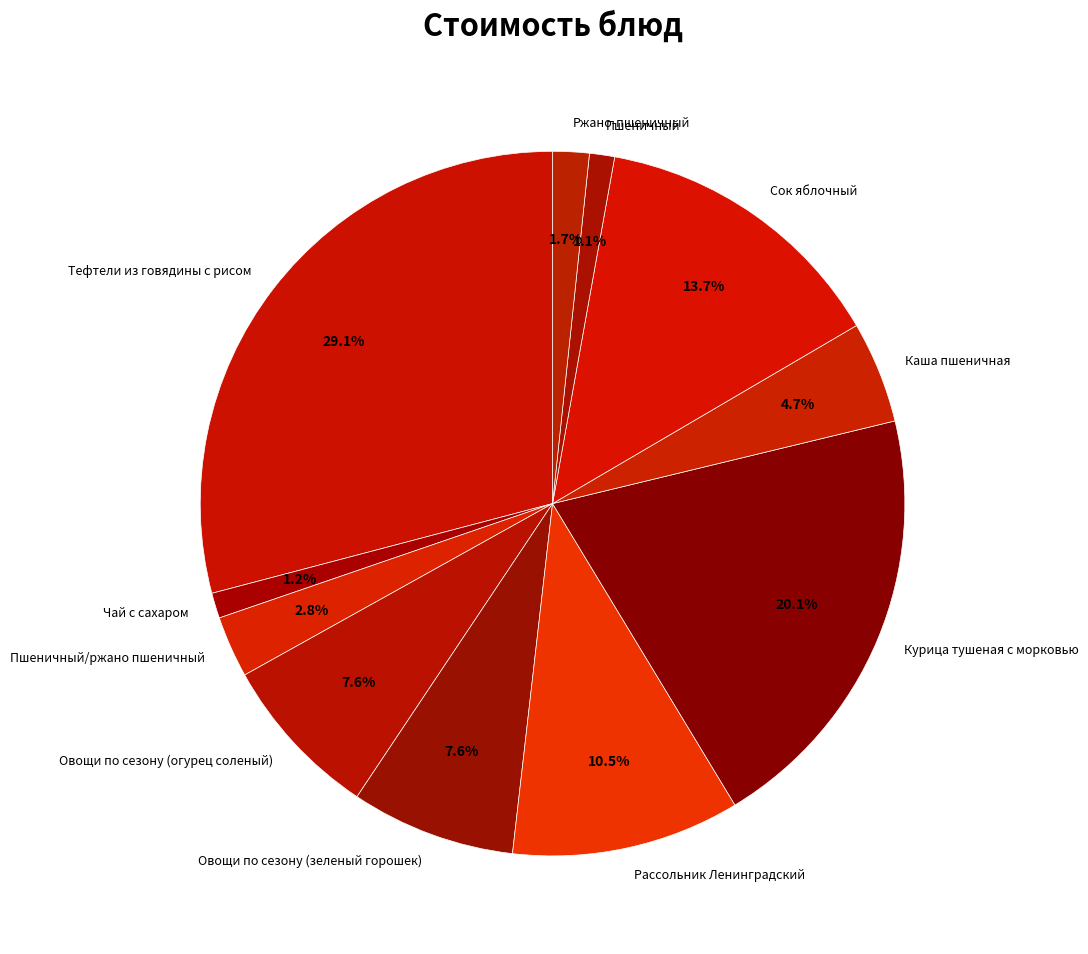

Does Овощи по сезону (зеленый горошек) account for over 50% of the chart?

No